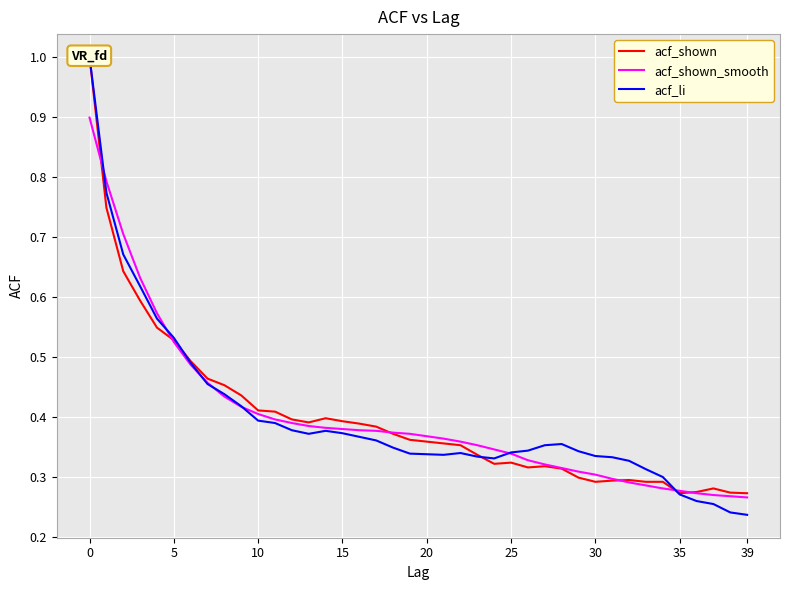

Reading right to left, what are all the values shown in this chart?

acf_shown: 0.3	0.3	0.3	0.3	0.3	0.3	0.3	0.3	0.3	0.3	0.3	0.3	0.3	0.3	0.3	0.3	0.3	0.4	0.4	0.4	0.4	0.4	0.4	0.4	0.4	0.4	0.4	0.4	0.4	0.4	0.4	0.5	0.5	0.5	0.5	0.5	0.6	0.6	0.7	1.0
acf_shown_smooth: 0.3	0.3	0.3	0.3	0.3	0.3	0.3	0.3	0.3	0.3	0.3	0.3	0.3	0.3	0.3	0.3	0.4	0.4	0.4	0.4	0.4	0.4	0.4	0.4	0.4	0.4	0.4	0.4	0.4	0.4	0.4	0.4	0.5	0.5	0.5	0.6	0.6	0.7	0.8	0.9
acf_li: 0.2	0.2	0.3	0.3	0.3	0.3	0.3	0.3	0.3	0.3	0.3	0.4	0.4	0.3	0.3	0.3	0.3	0.3	0.3	0.3	0.3	0.3	0.4	0.4	0.4	0.4	0.4	0.4	0.4	0.4	0.4	0.4	0.5	0.5	0.5	0.6	0.6	0.7	0.8	1.0